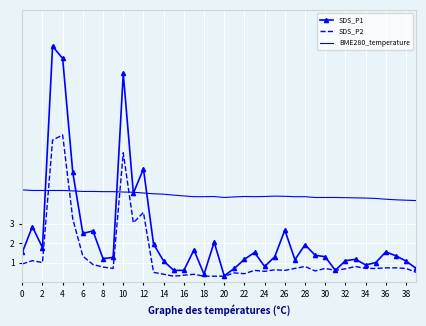

How many times do SDS_P2 and BME280_temperature cross each other?

4